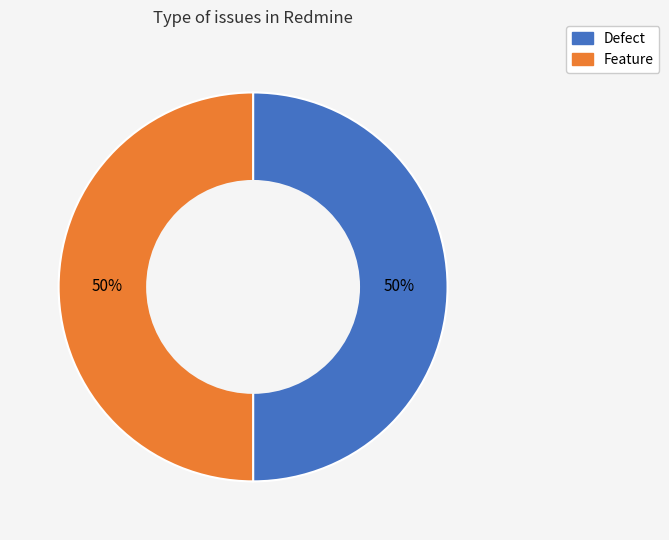

What is the ratio of the value at Feature to the value at Defect?

1.0